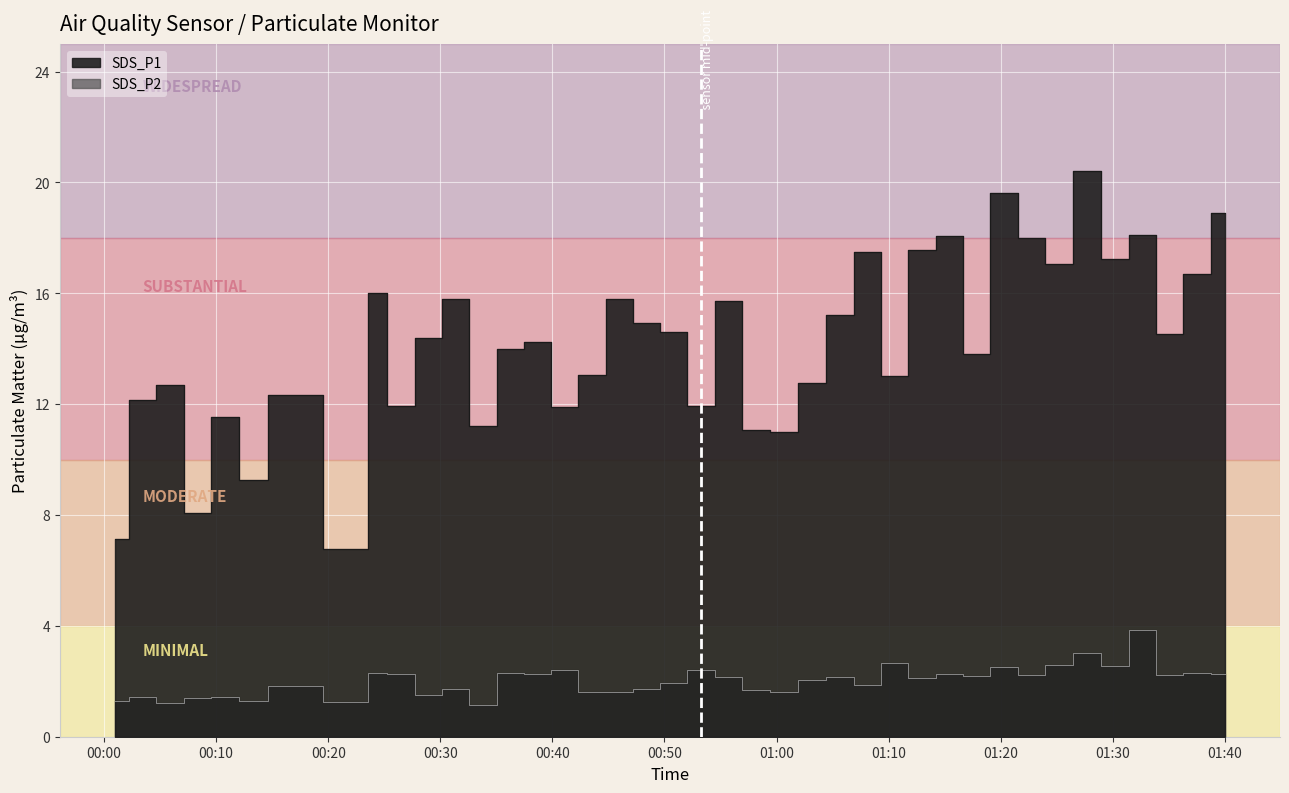

List the series in order of their overall mean, lowest first.

SDS_P2, SDS_P1